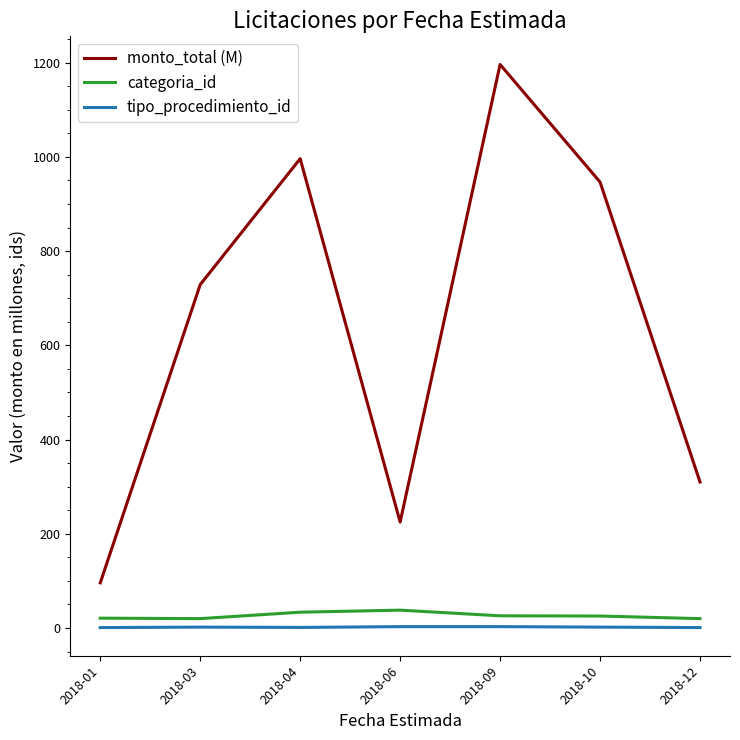

Count the number of categories in the chart.

7